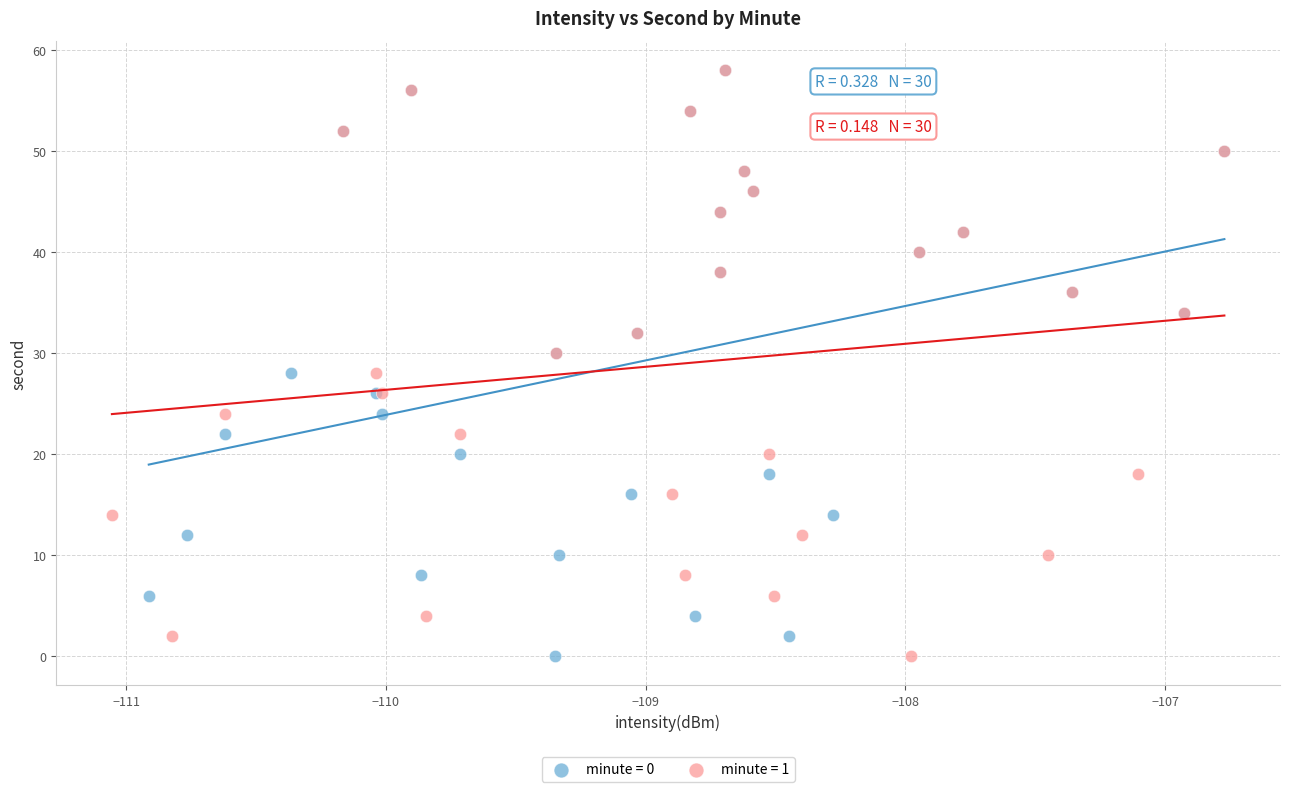

What are all the series names shown in the legend?

minute = 0, minute = 1